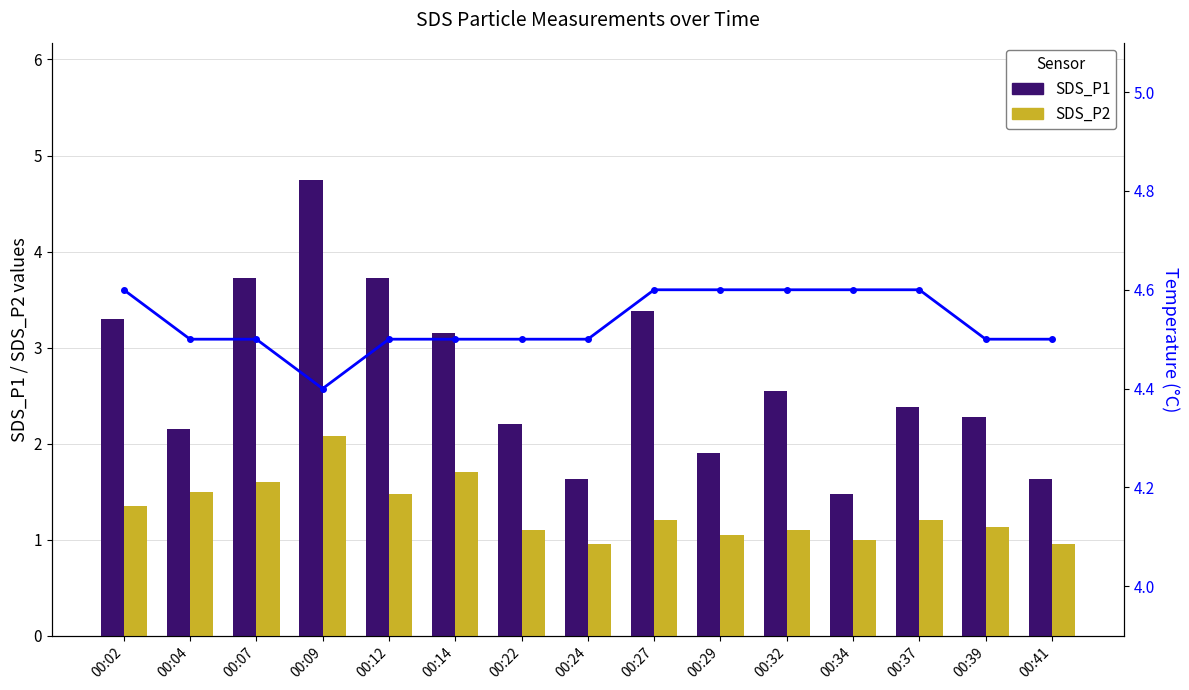

Rank the series by their average value, from highest to lowest.

Temperature, SDS_P1, SDS_P2